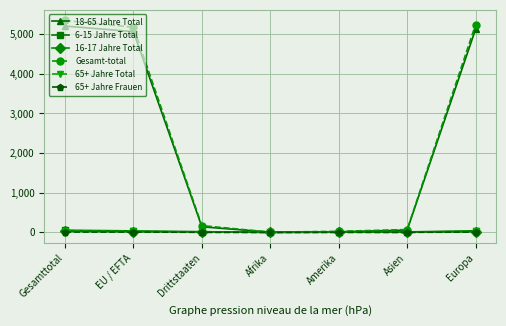

What is the highest value of the 18-65 Jahre Total series?

5201